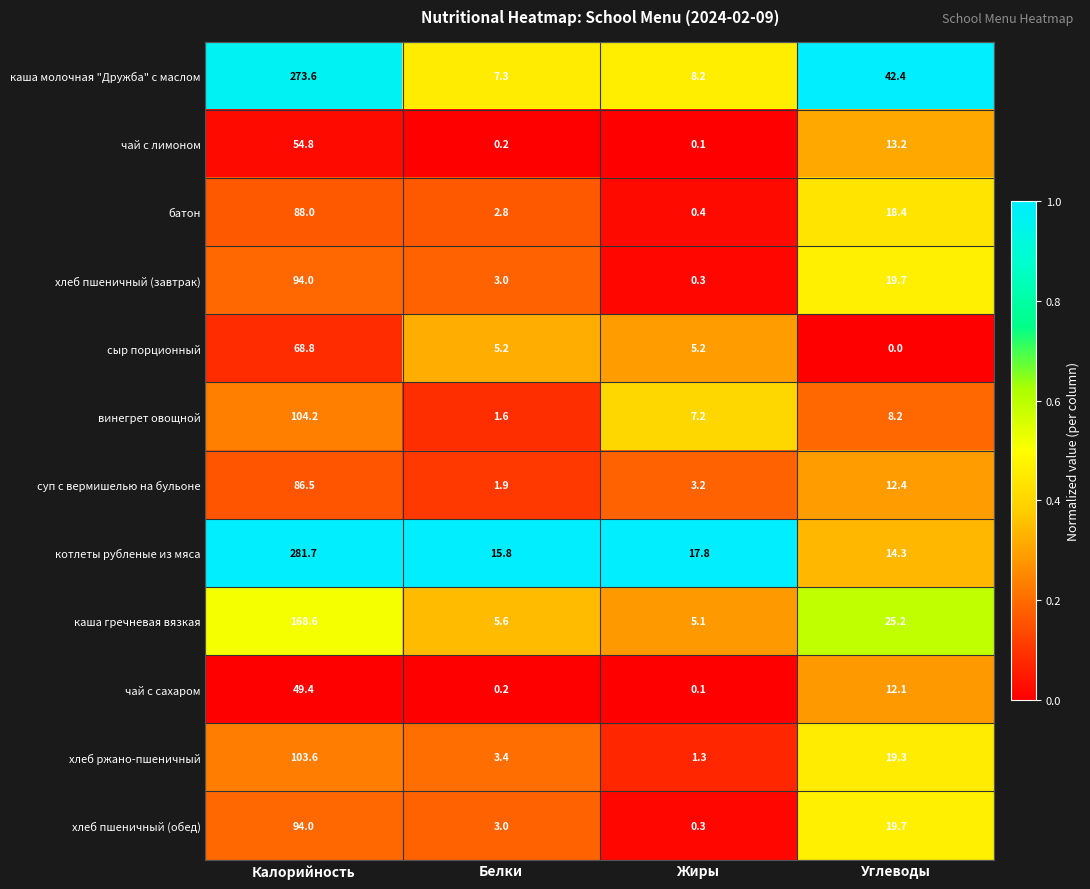

True or false: чай с лимоном has a value of 0.2 at Белки.

True